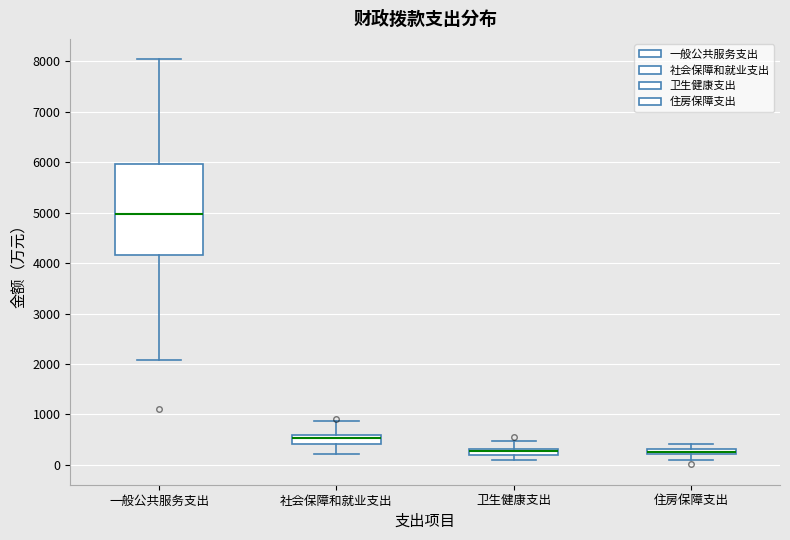

Where does the lower whisker of the box for 一般公共服务支出 end on the y-axis? The values are not printed on the chart, so give them approximately, as read against the axis.

2100